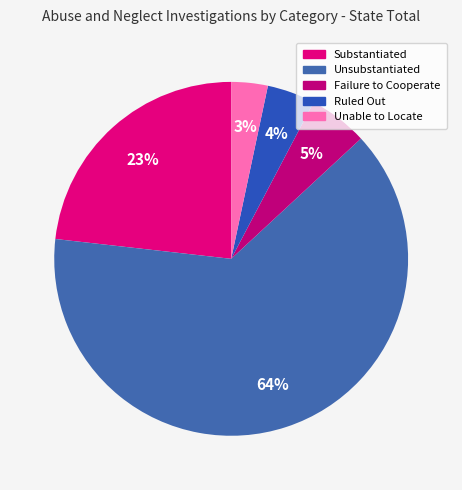

The Unsubstantiated slice represents 64% of the pie. True or false?

True